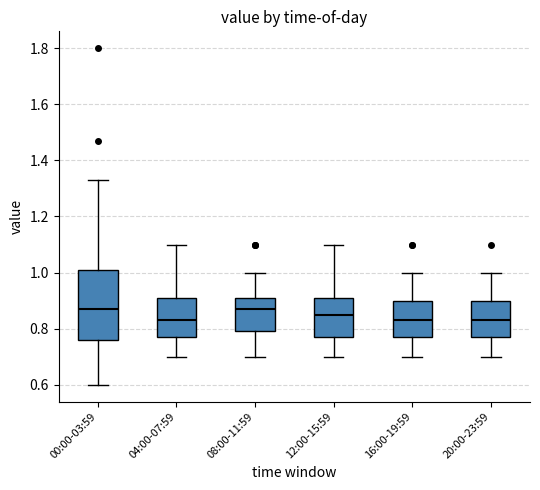

Reading left to right, transcribe this box plot: for each box, give where its median line is, the range the box spans, and where its two whiskers end, as read against the y-axis. The values are not printed on the chart, so give them approximately, as read against the axis.

00:00-03:59: median 0.88, box 0.76 to 1.00, whiskers 0.60 to 1.34
04:00-07:59: median 0.84, box 0.78 to 0.90, whiskers 0.70 to 1.10
08:00-11:59: median 0.88, box 0.80 to 0.90, whiskers 0.70 to 1.00
12:00-15:59: median 0.86, box 0.78 to 0.90, whiskers 0.70 to 1.10
16:00-19:59: median 0.84, box 0.78 to 0.90, whiskers 0.70 to 1.00
20:00-23:59: median 0.84, box 0.78 to 0.90, whiskers 0.70 to 1.00